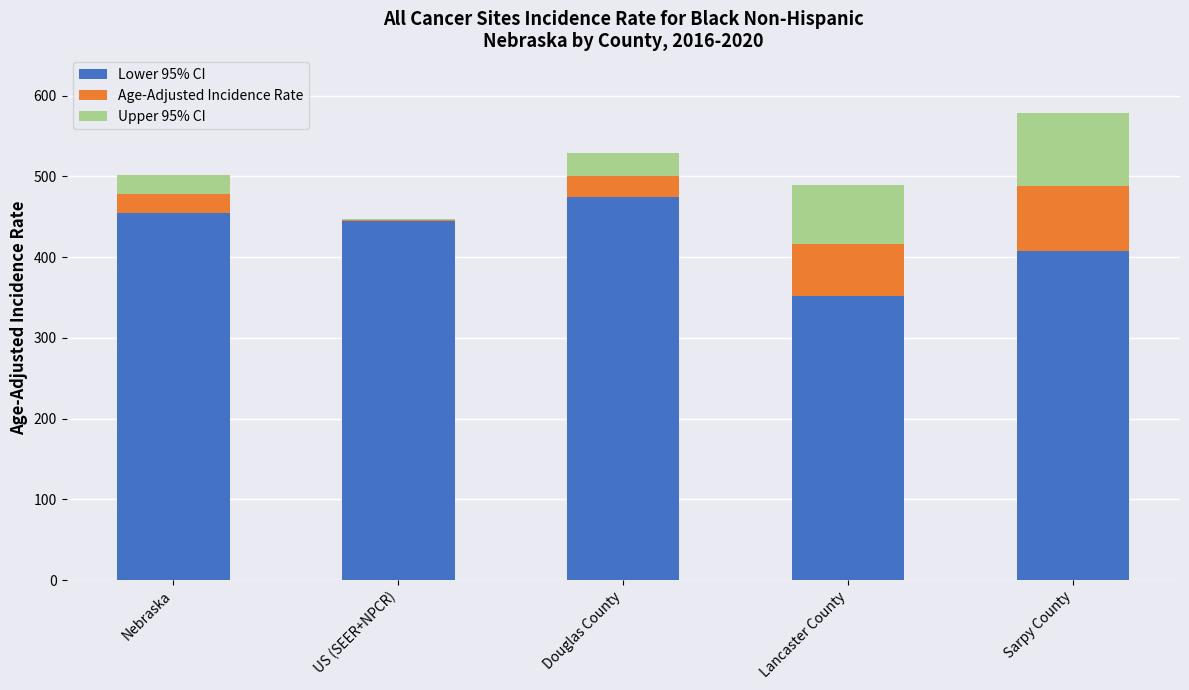

What are all the series names shown in the legend?

Lower 95% CI, Age-Adjusted Incidence Rate, Upper 95% CI